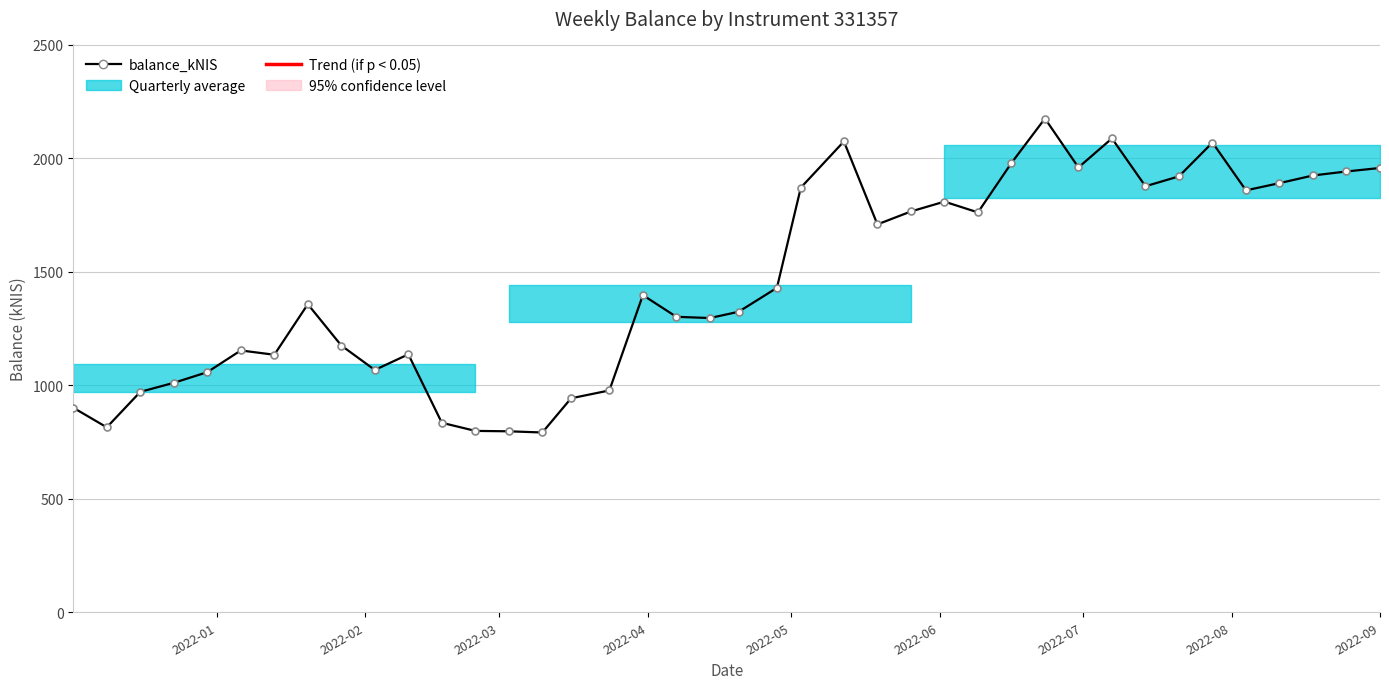

What is the average value?

1457.9